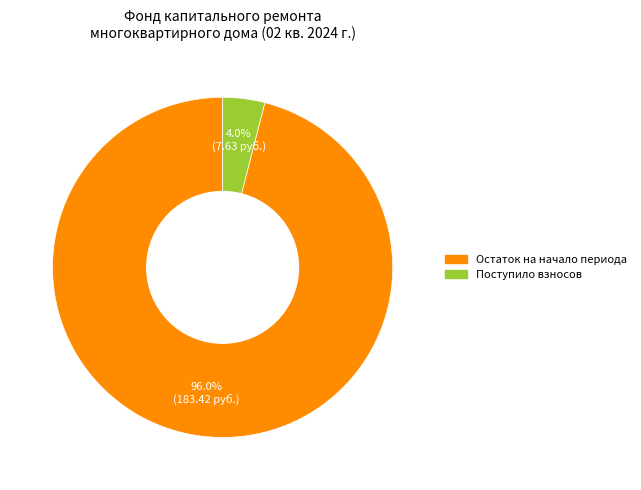

How many segments does this pie chart have?

2